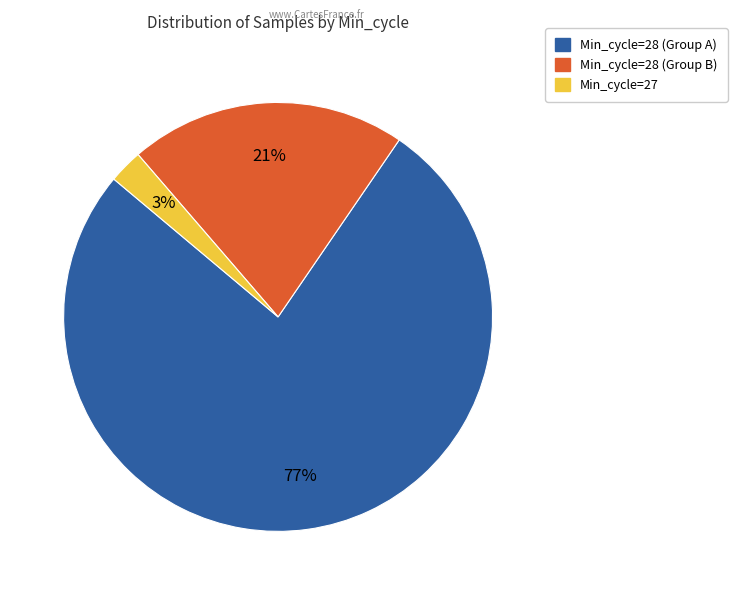

To the nearest percent, what is the average slice percentage?

33%